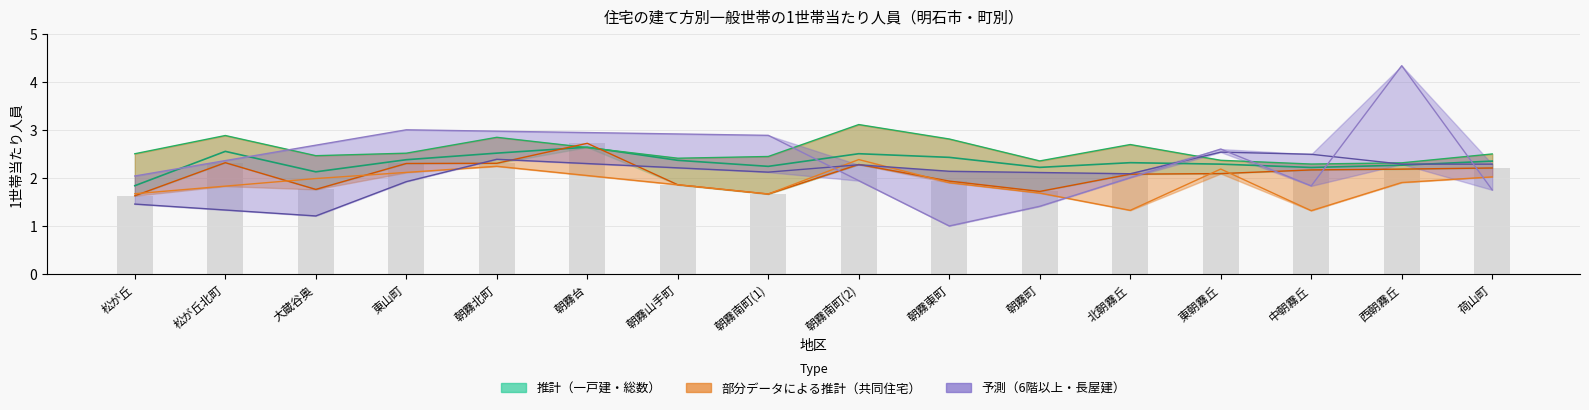

Is the value of 一戸建 at 朝霧町 greater than the value of 共同住宅6~10階建 at 西朝霧丘?

Yes